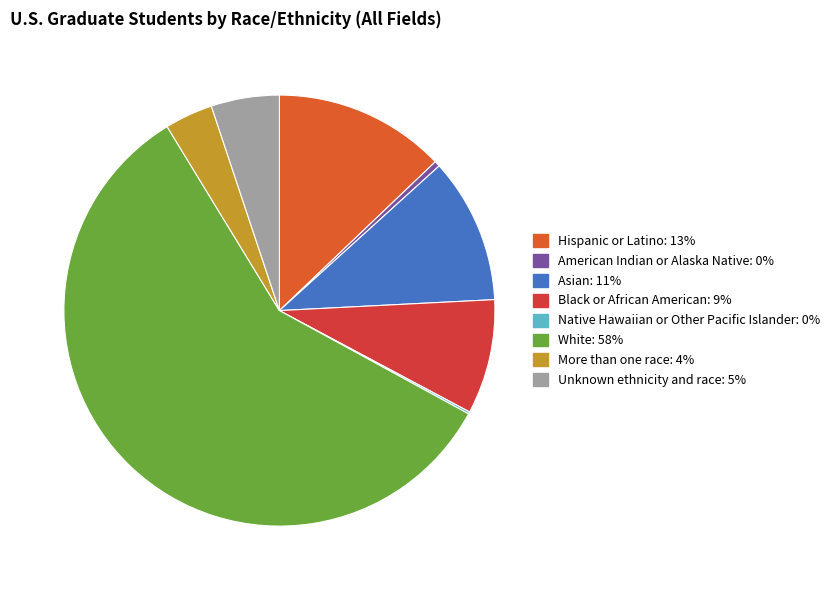

Rank the categories by value from lowest to highest.

Native Hawaiian or Other Pacific Islander, American Indian or Alaska Native, More than one race, Unknown ethnicity and race, Black or African American, Asian, Hispanic or Latino, White